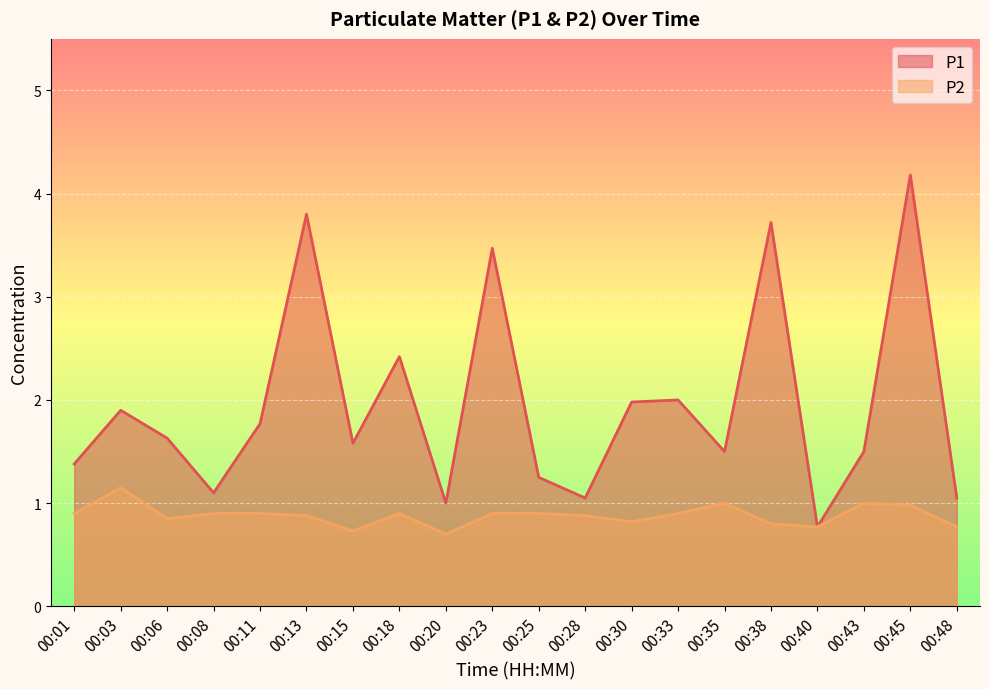

Is the value of P2 at 00:35 greater than the value of P1 at 00:03?

No